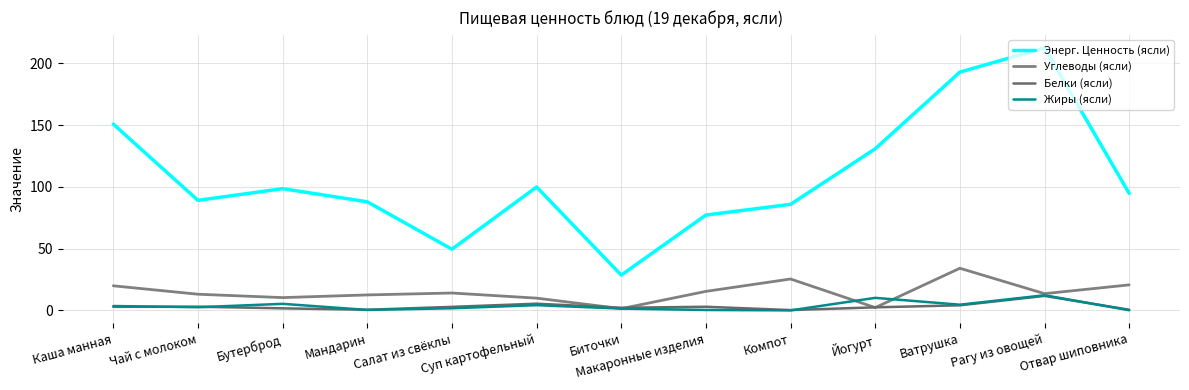

At how many categories does at least one series exceed 66?

11